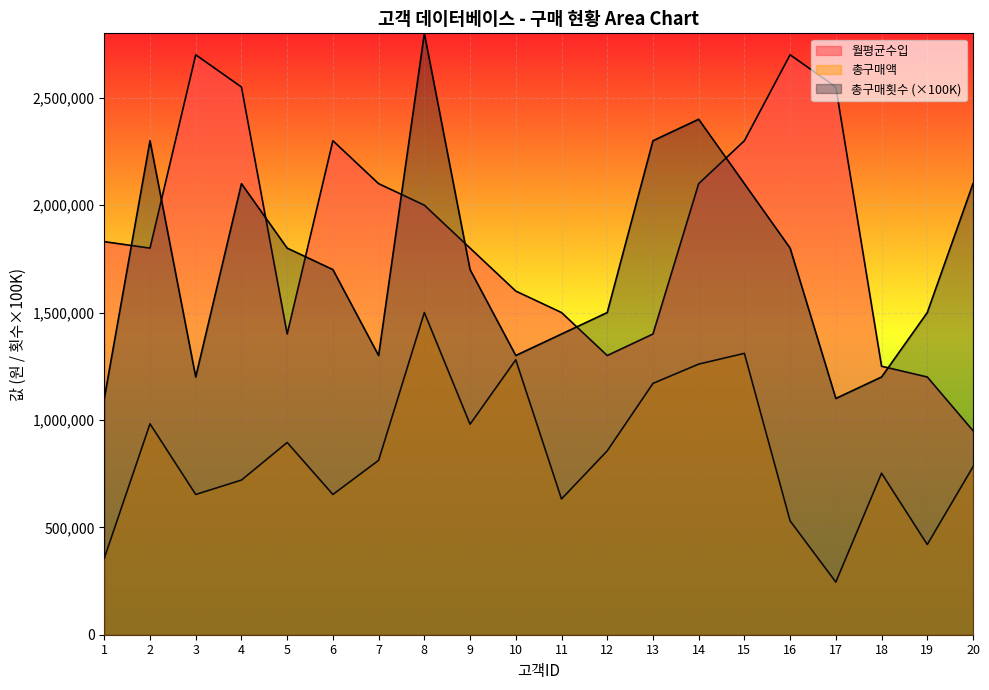

At which category is the sum across all series the highest?

8